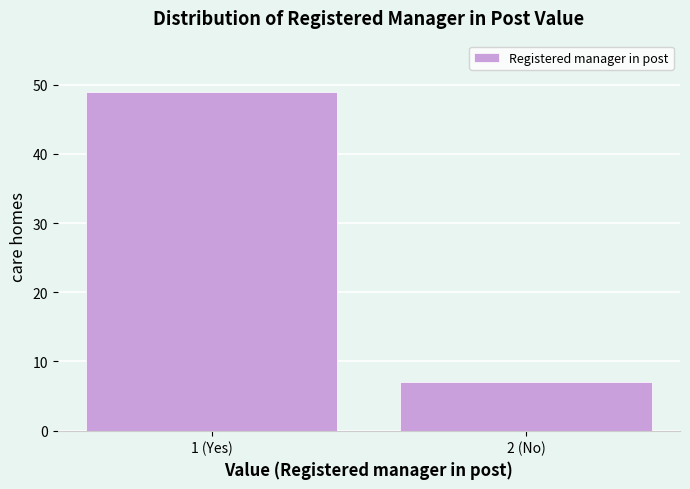

Reading right to left, list all the values displayed in this chart.

7	49